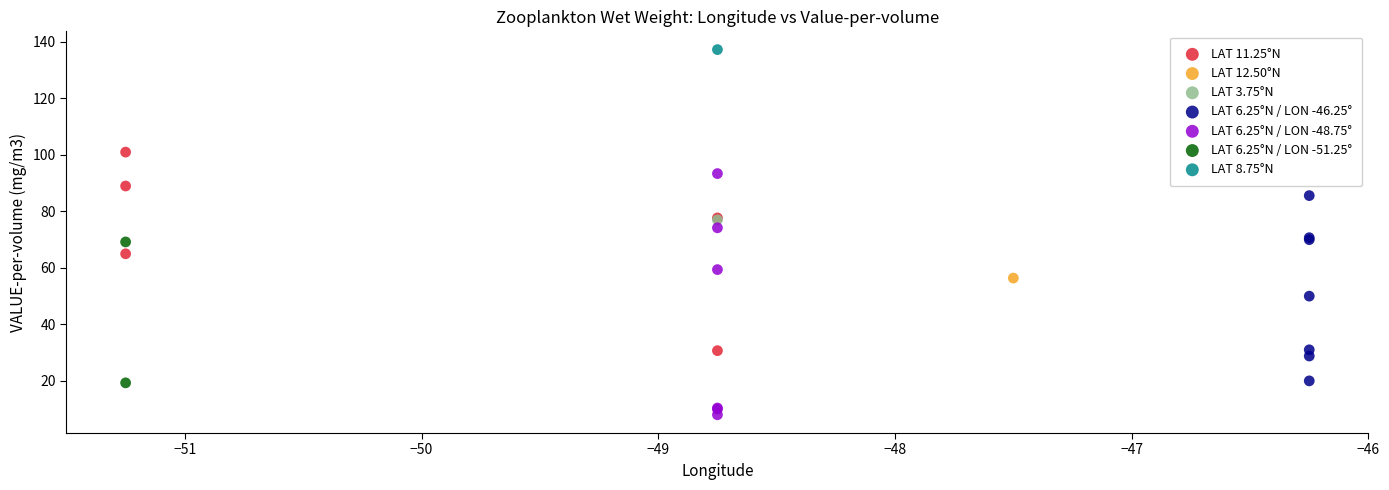

What are all the series names shown in the legend?

LAT 11.25°N, LAT 12.50°N, LAT 3.75°N, LAT 6.25°N / LON -46.25°, LAT 6.25°N / LON -48.75°, LAT 6.25°N / LON -51.25°, LAT 8.75°N